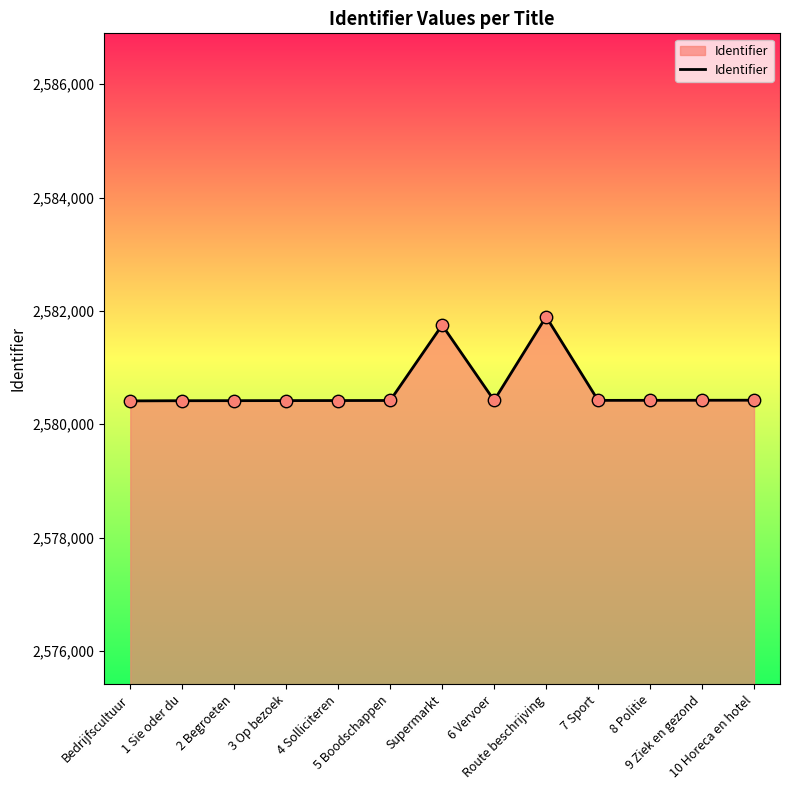

What is the minimum value shown in the chart?

2580412